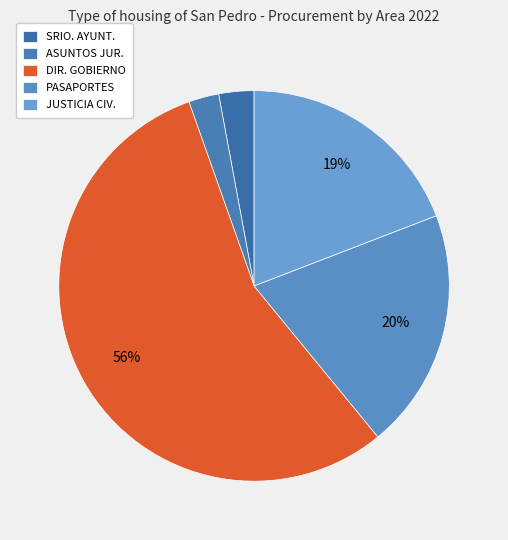

Count the number of slices in the pie.

5